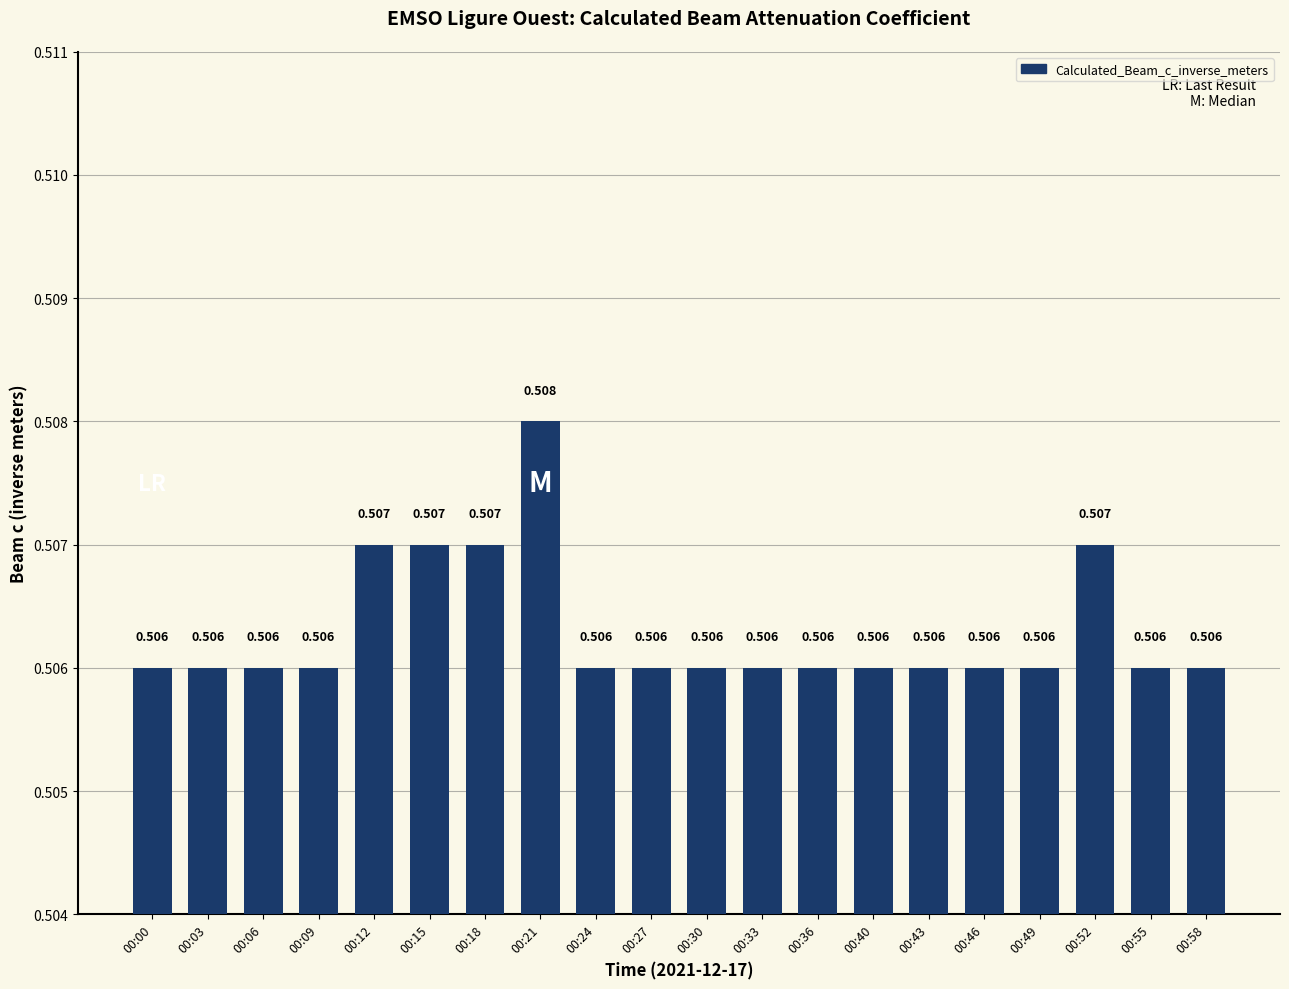

What is the sum of all values?

10.1